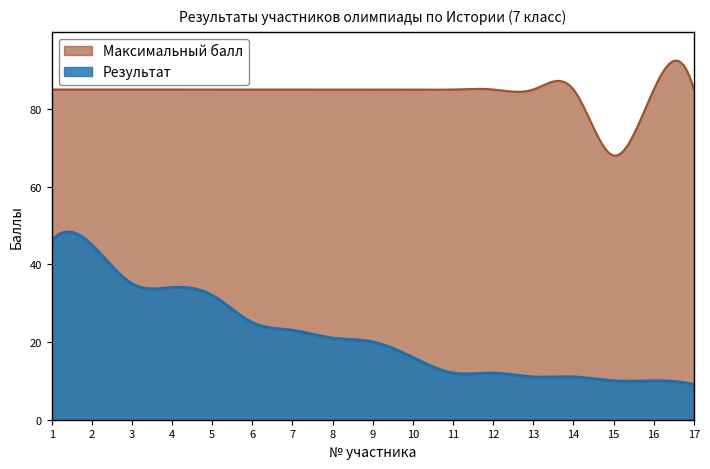

What is the spread (max minus min) of values at 3?

50